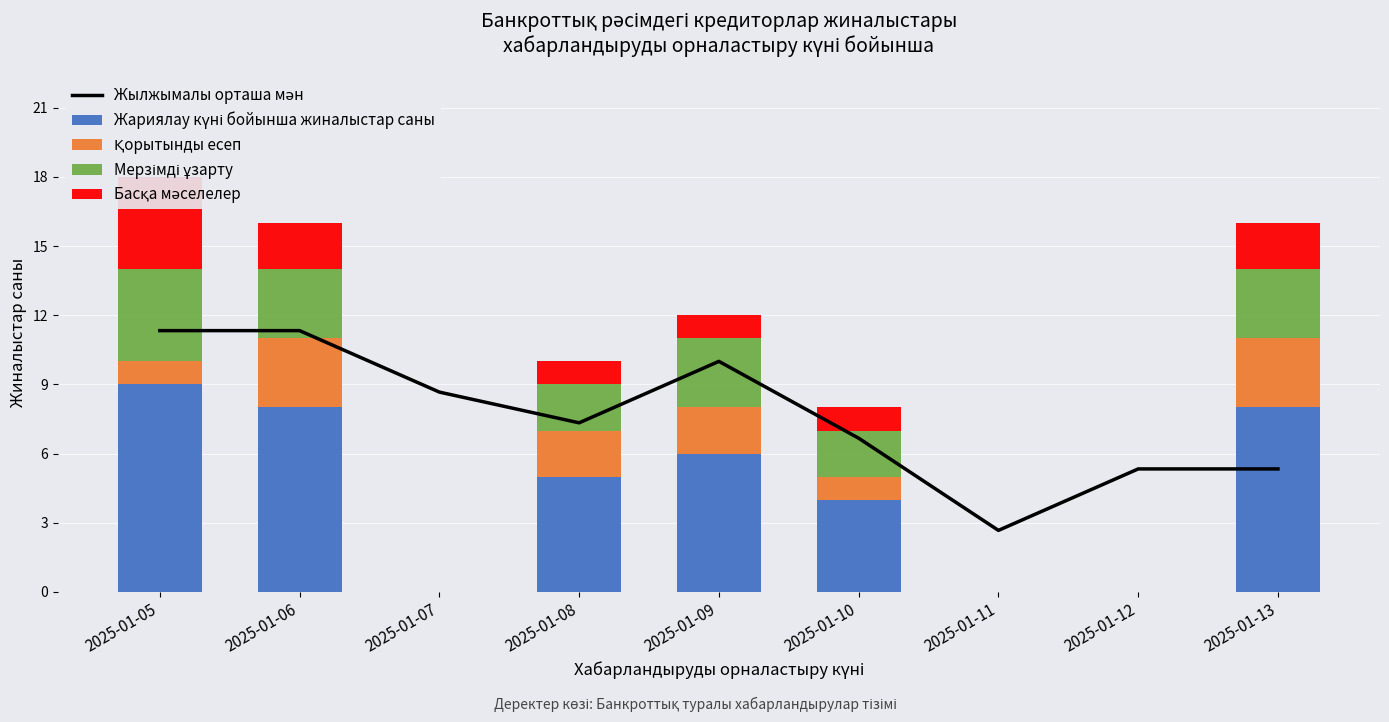

Rank the categories by Қорытынды есеп value from lowest to highest.

2025-01-07, 2025-01-11, 2025-01-12, 2025-01-05, 2025-01-10, 2025-01-08, 2025-01-09, 2025-01-06, 2025-01-13